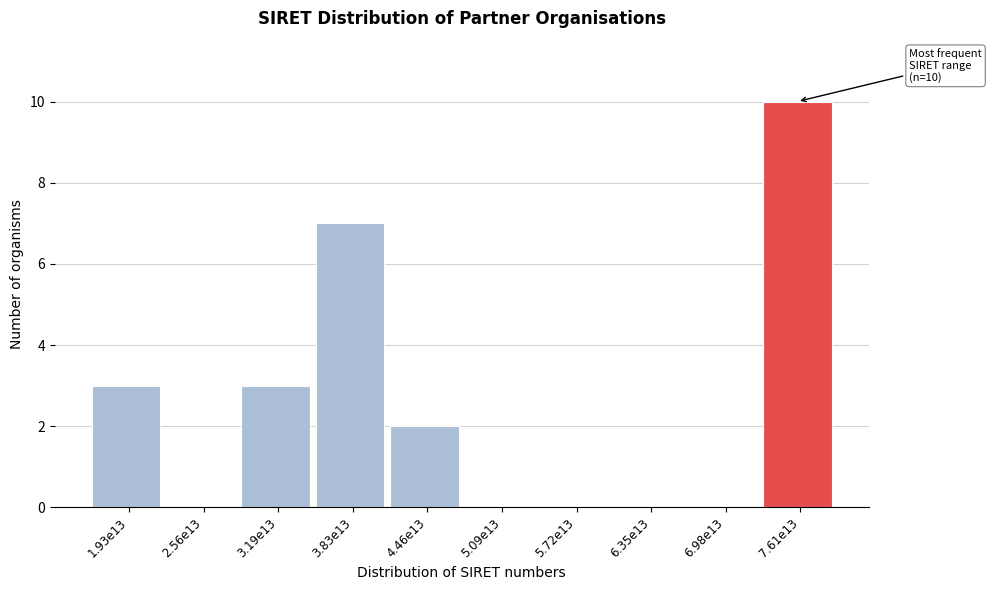

Reading left to right, what are all the values shown in this chart?

1.93e13=3	2.56e13=0	3.19e13=3	3.83e13=7	4.46e13=2	5.09e13=0	5.72e13=0	6.35e13=0	6.98e13=0	7.61e13=10